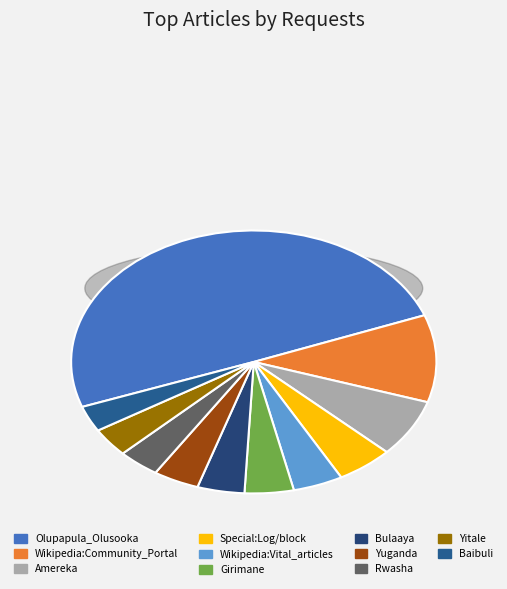

Does Yuganda account for over 50% of the chart?

No